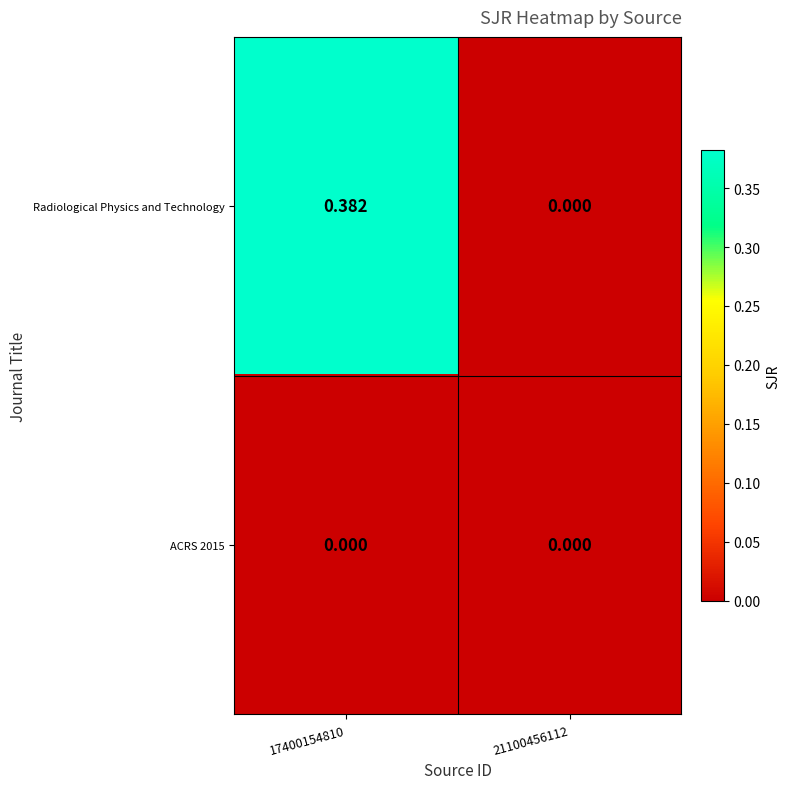

Between 17400154810 and 21100456112, which series saw the biggest shift?

Radiological Physics and Technology